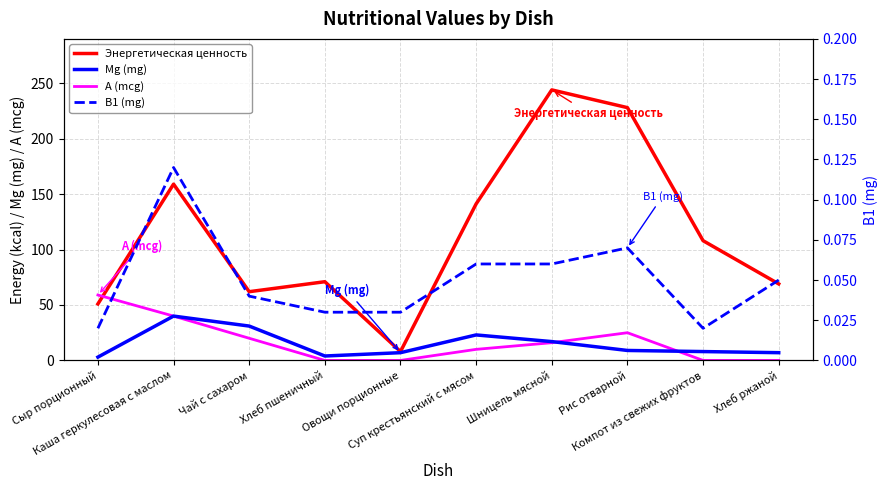

What position from the right is Хлеб ржаной?

1